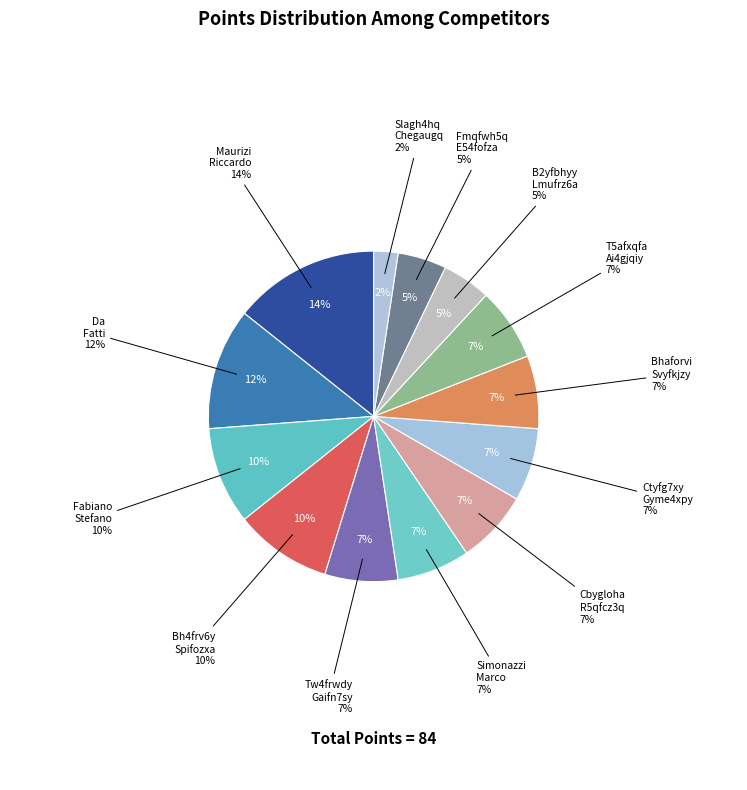

To the nearest percent, what percentage of the pie is Fmqfwh5q E54fofza?

5%